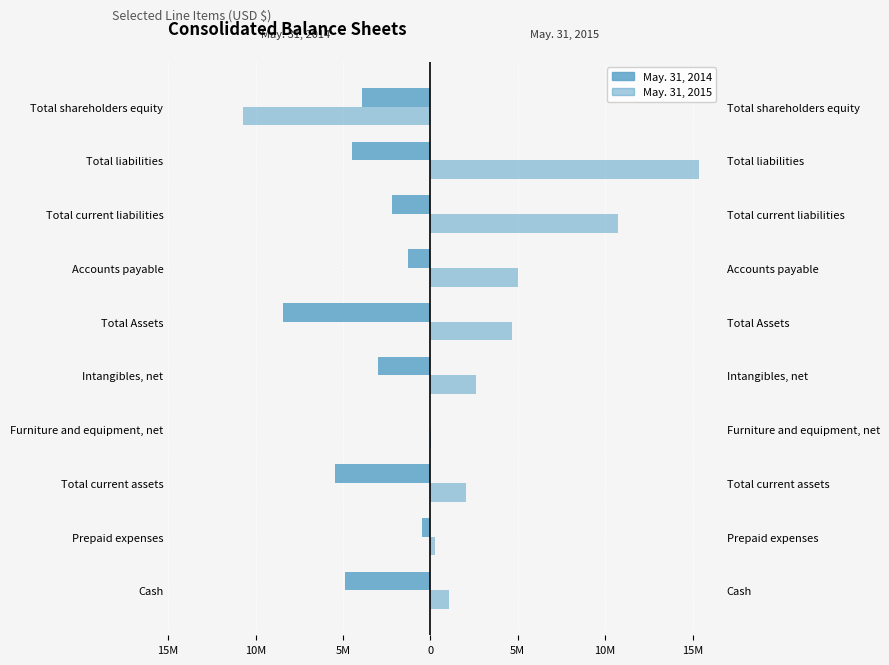

How many positive values does the May. 31, 2015 series have?

9